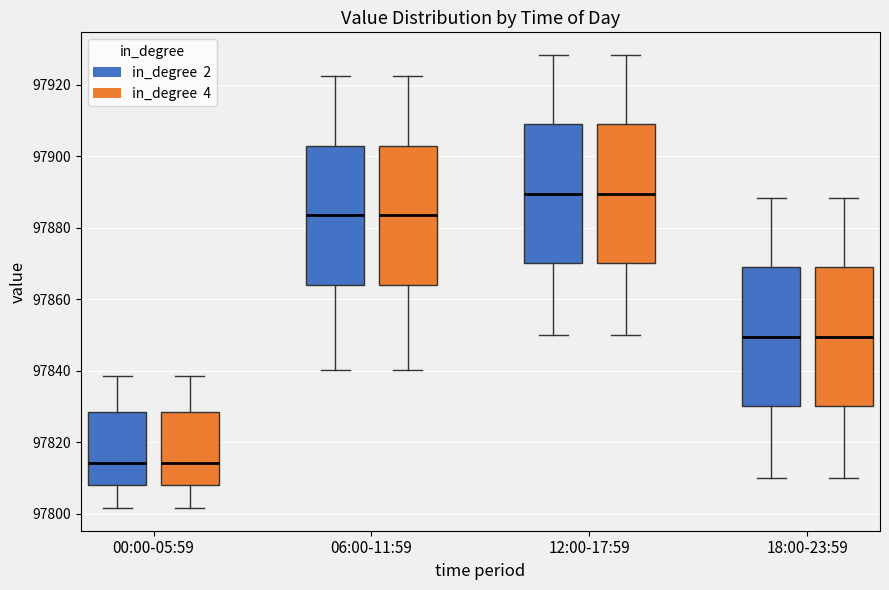

Where is the upper edge of the box for 00:00-05:59 (in_degree 2) on the y-axis? The values are not printed on the chart, so give them approximately, as read against the axis.

97828